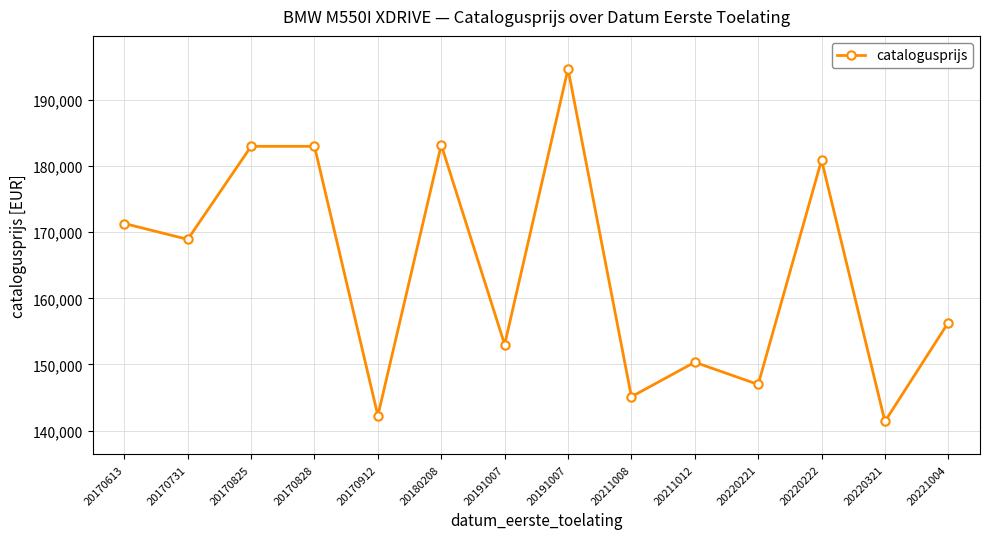

Count the number of categories in the chart.

14